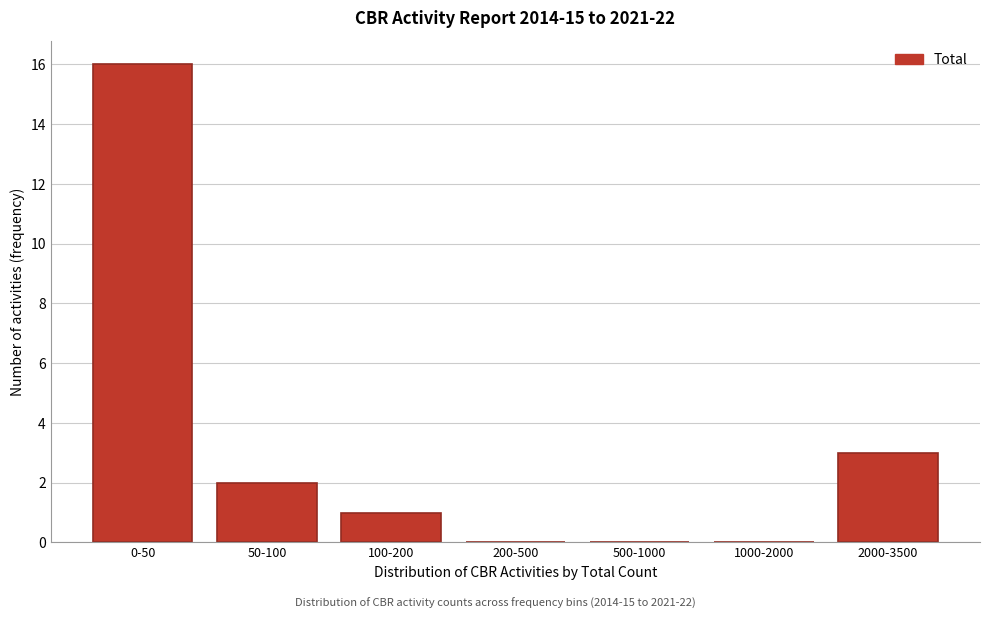

Reading left to right, extract all data points from this chart.

0-50=16	50-100=2	100-200=1	200-500=0	500-1000=0	1000-2000=0	2000-3500=3